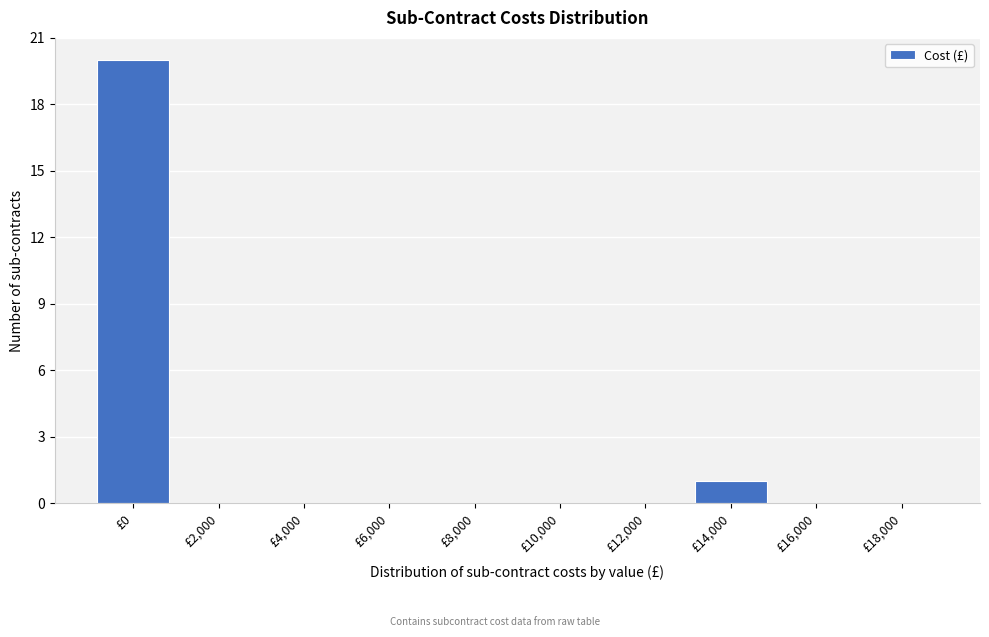

Reading left to right, transcribe all the data shown in this chart.

£0=20	£2,000=0	£4,000=0	£6,000=0	£8,000=0	£10,000=0	£12,000=0	£14,000=1	£16,000=0	£18,000=0